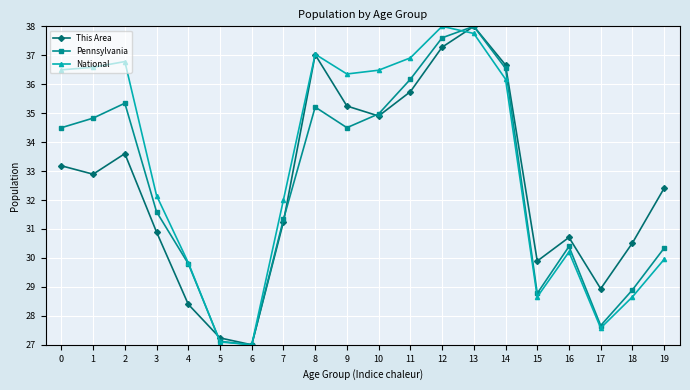

Count the number of categories in the chart.

20